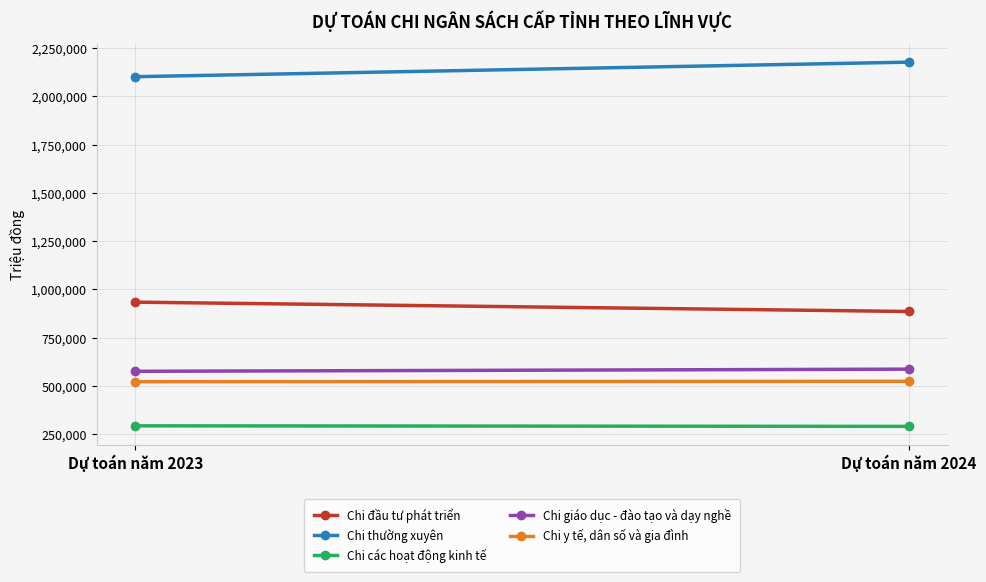

True or false: Chi giáo dục - đào tạo và dạy nghề has a value of 574777 at Dự toán năm 2023.

True